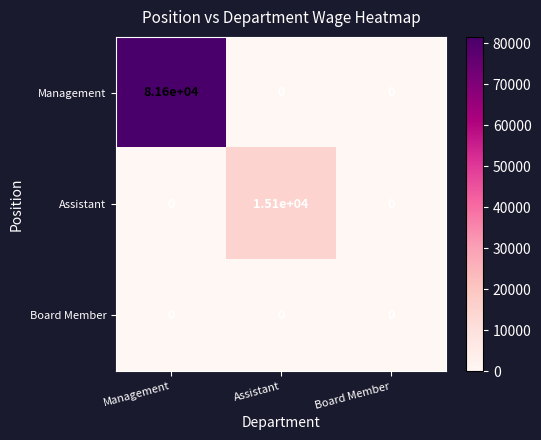

How many data points does each series have?

3